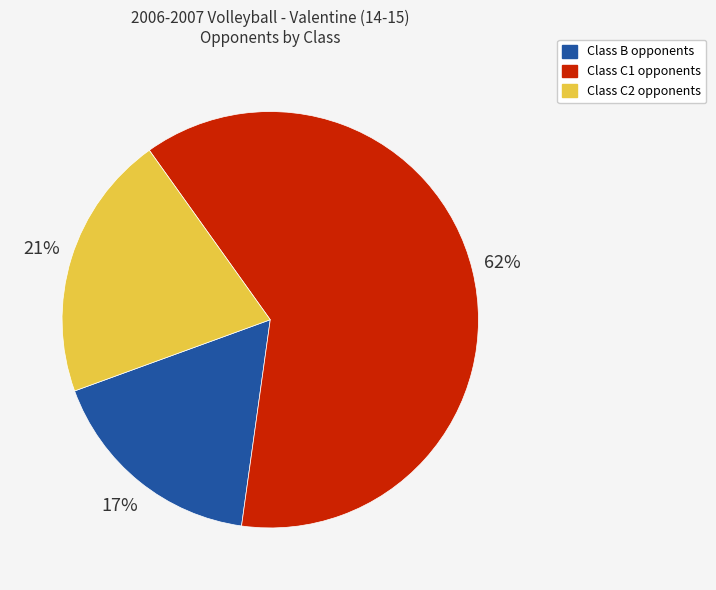

Is there any slice that represents more than half of the pie?

Yes